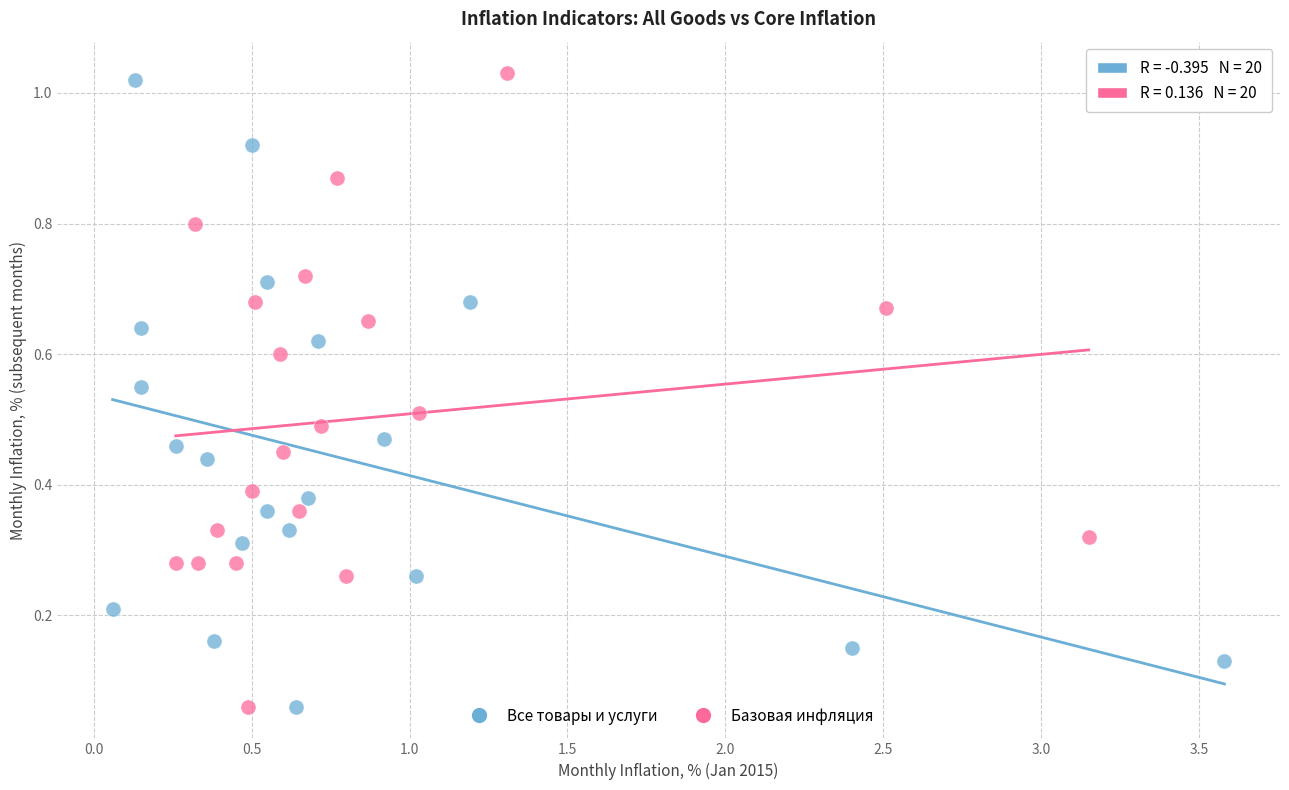

What are all the series names shown in the legend?

Все товары и услуги, Базовая инфляция